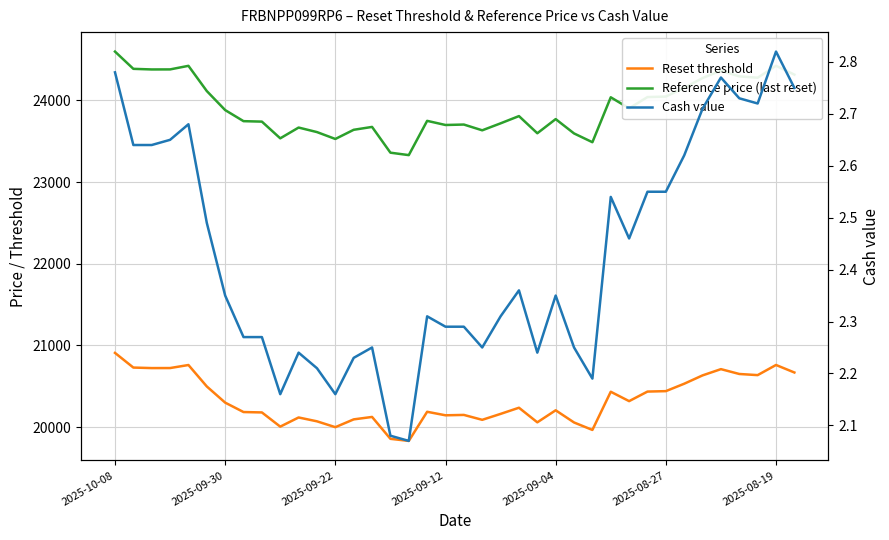

What is the sum of the Reset threshold values at 30 and 7?

40622.6